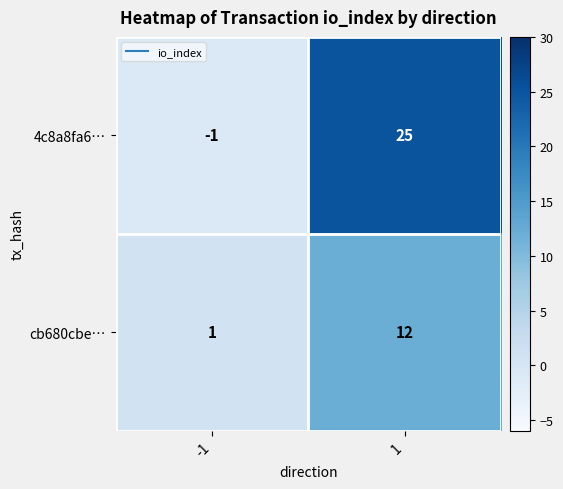

What is the difference between the 4c8a8fa6… values at 1 and -1?

26